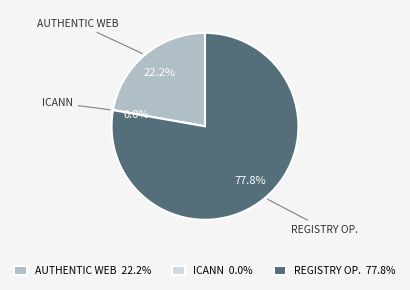

What portion of the pie excludes Registry Operator Reserved Non-Billable?

22.2%